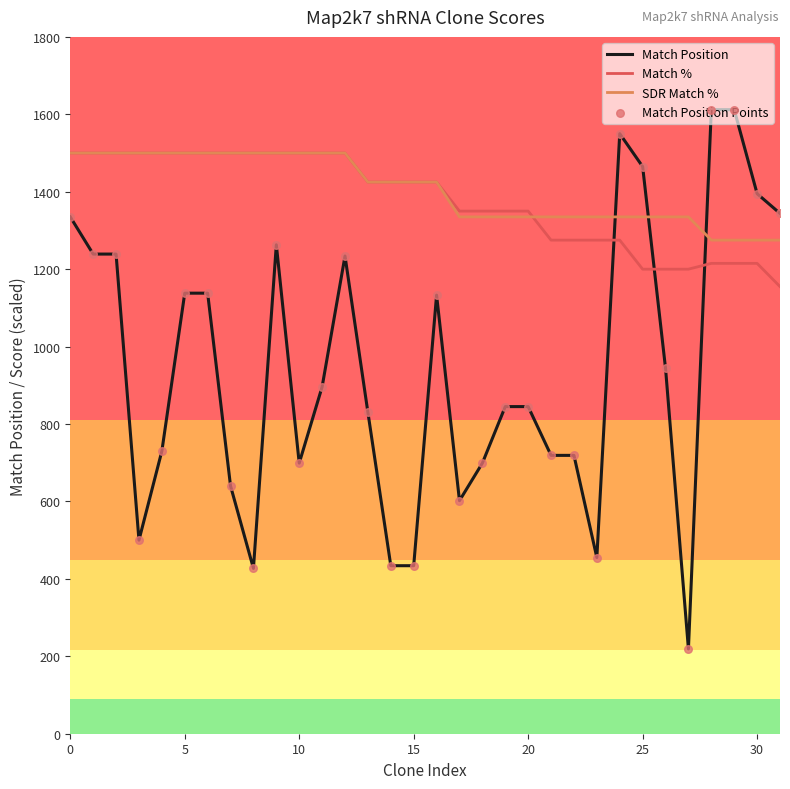

Which series has the widest spread of values?

Match Position